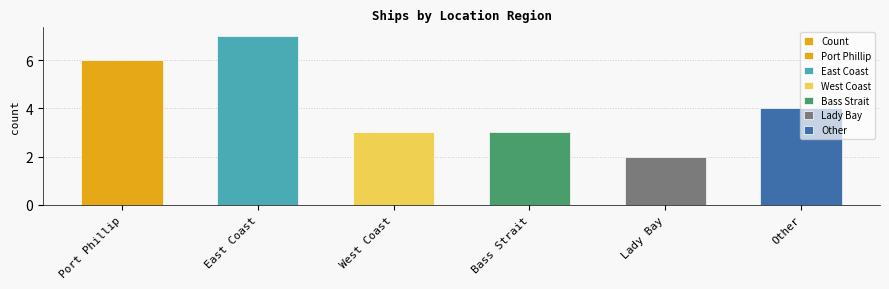

The chart shows a value of 10 at East Coast. True or false?

False